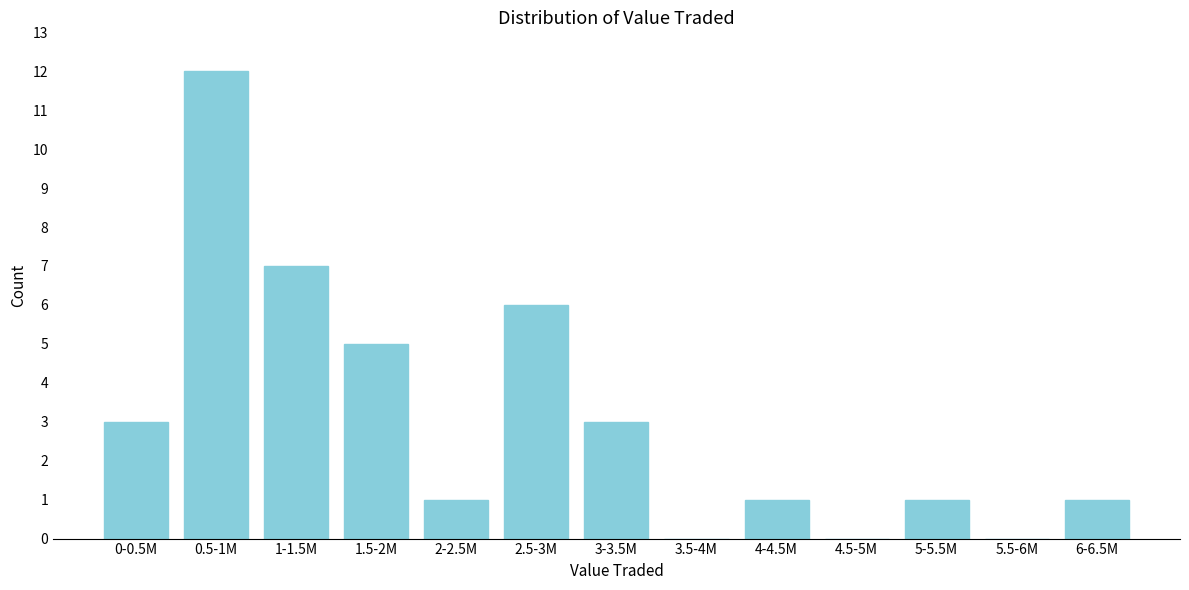

Reading left to right, extract all data points from this chart.

0-0.5M=3	0.5-1M=12	1-1.5M=7	1.5-2M=5	2-2.5M=1	2.5-3M=6	3-3.5M=3	3.5-4M=0	4-4.5M=1	4.5-5M=0	5-5.5M=1	5.5-6M=0	6-6.5M=1